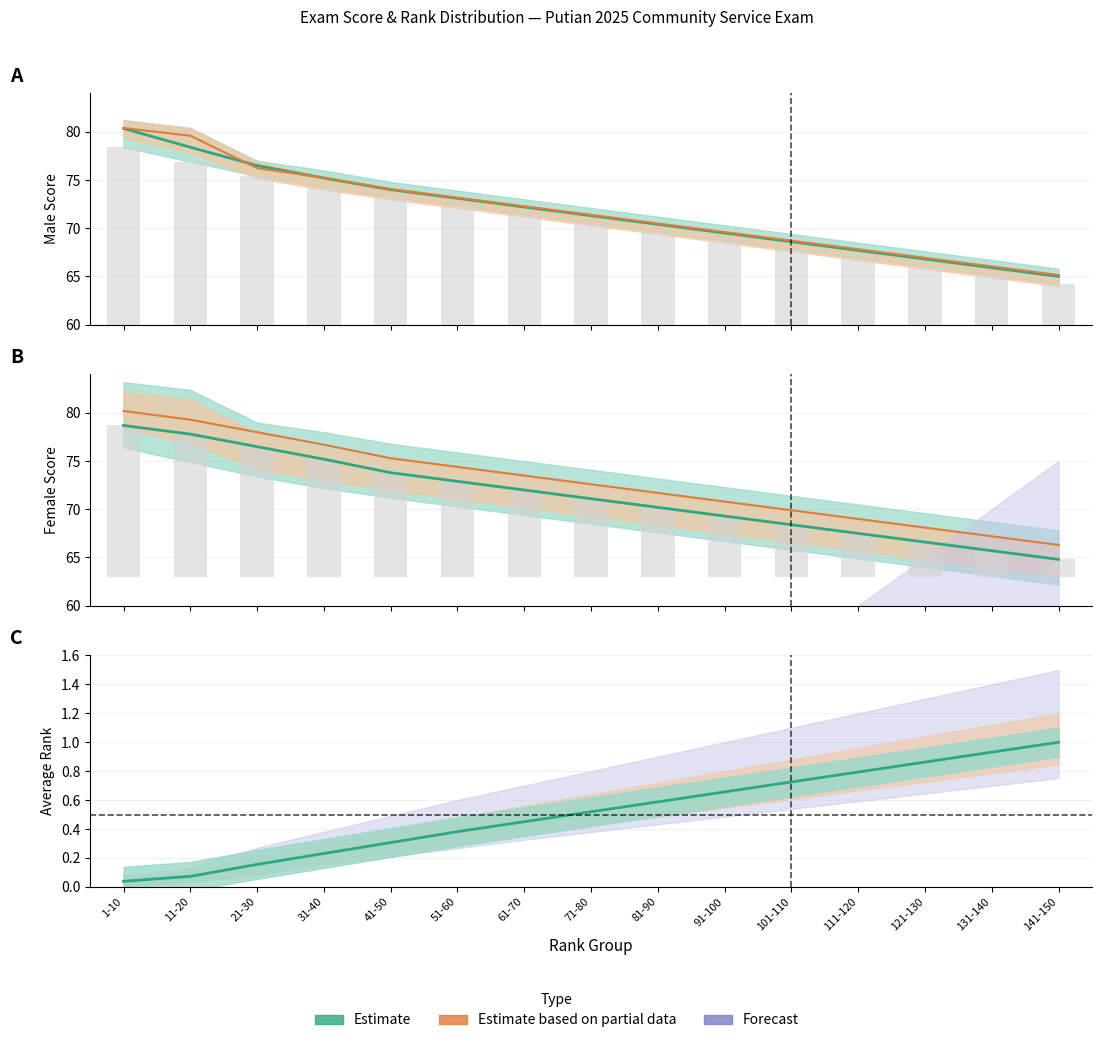

The Male Score series shows 70.4 at 81-90. True or false?

True